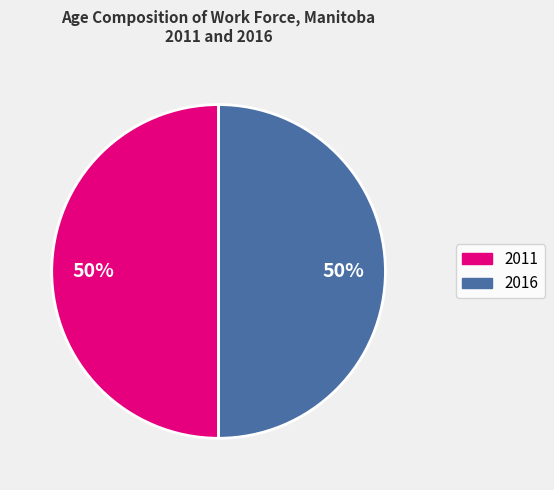

To the nearest percent, what is the average slice percentage?

50%